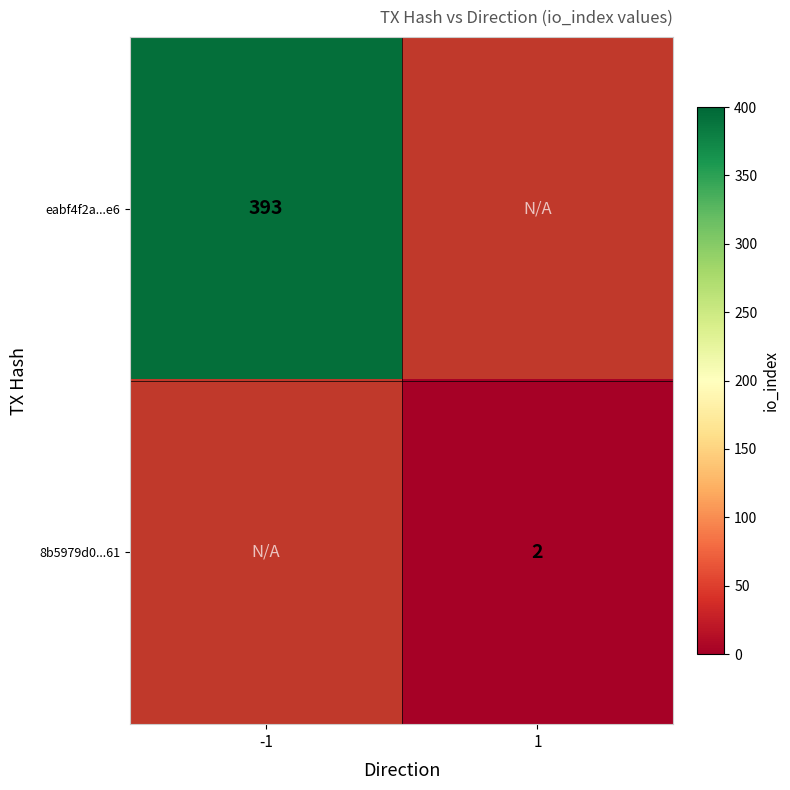

The eabf4f2a...e6 series shows 681 at -1. True or false?

False